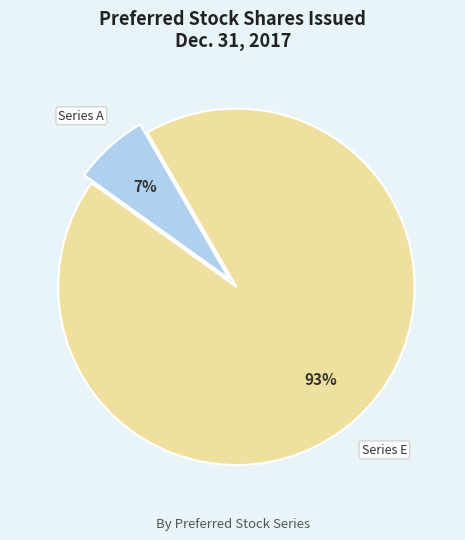

Is it true that Series A is 7% of the pie?

True